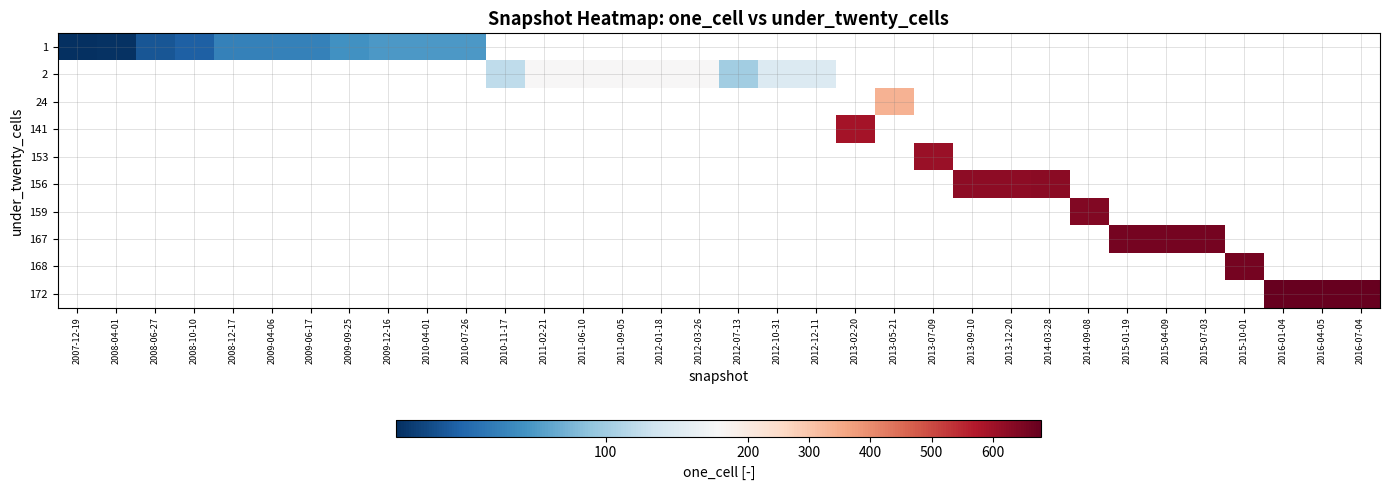

What is the maximum value for row_0?

66.0